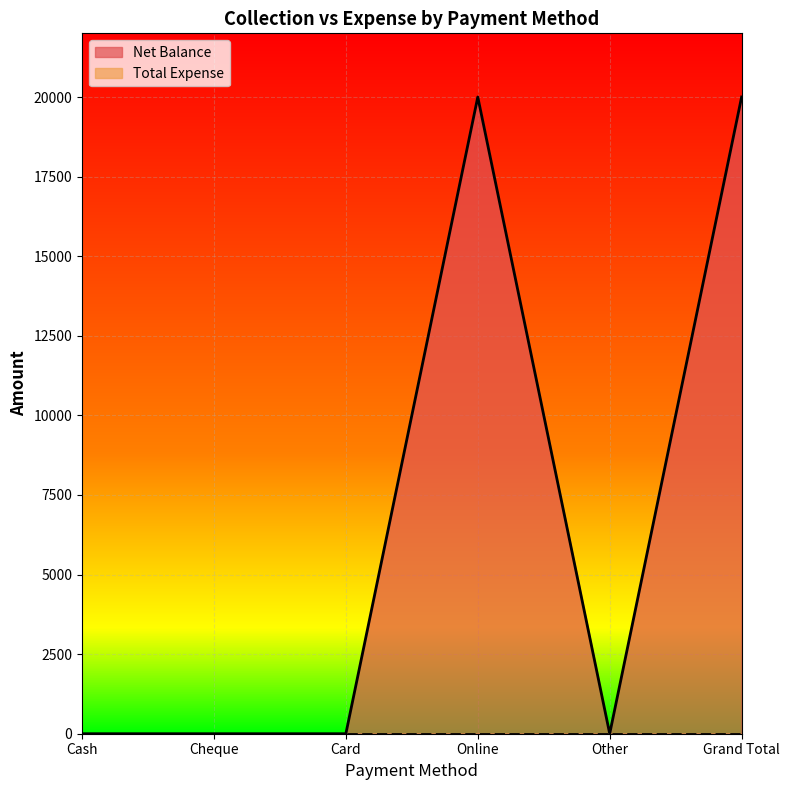

Which label corresponds to the largest value in the chart?

Online